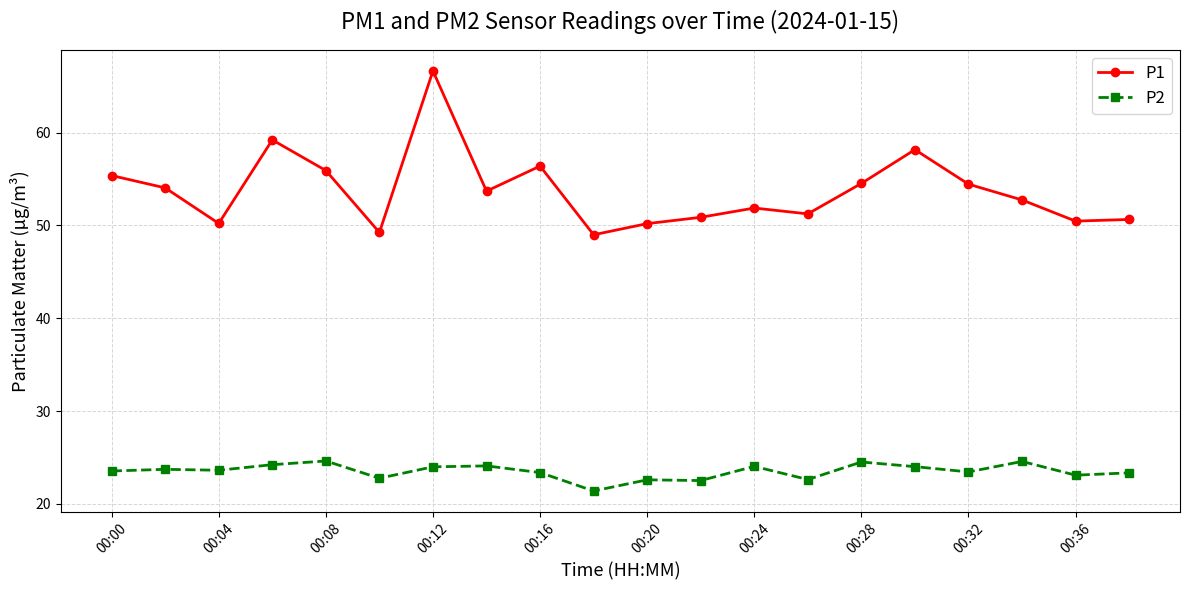

Rank the series by their average value, from lowest to highest.

P2, P1